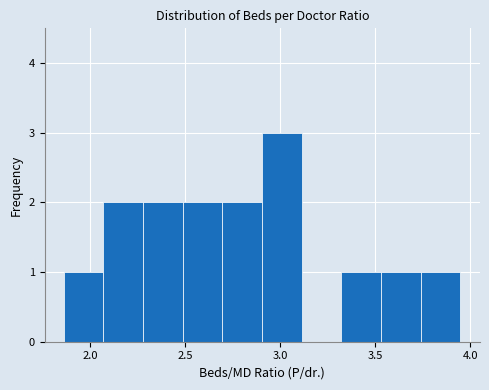

Reading left to right, transcribe this chart: for each bar, give the range it covers on the x-axis and its height. Neither the bar edges nor the heights are printed on the chart, so give them approximately, as read against the axes.

1.85 to 2.05: 1
2.05 to 2.30: 2
2.30 to 2.50: 2
2.50 to 2.70: 2
2.70 to 2.90: 2
2.90 to 3.10: 3
3.10 to 3.30: 0
3.30 to 3.55: 1
3.55 to 3.75: 1
3.75 to 3.95: 1